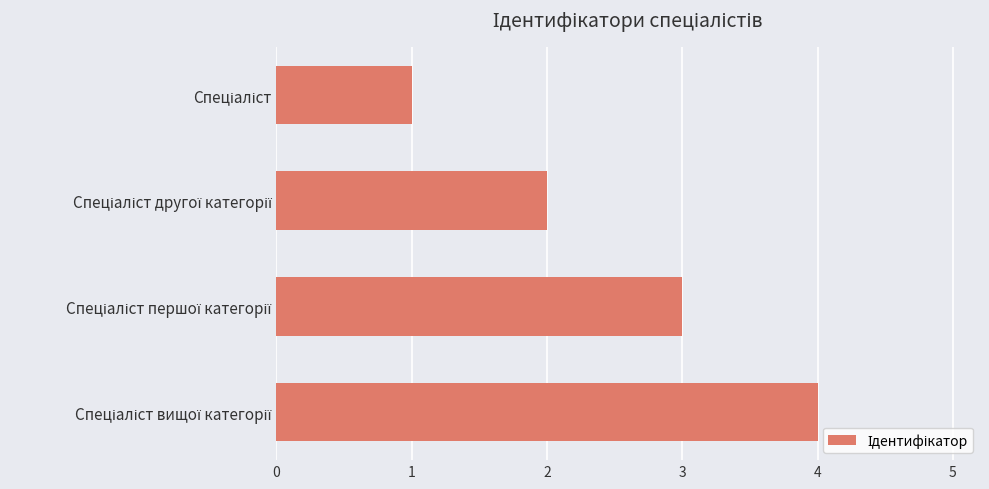

How many data points does each series have?

4